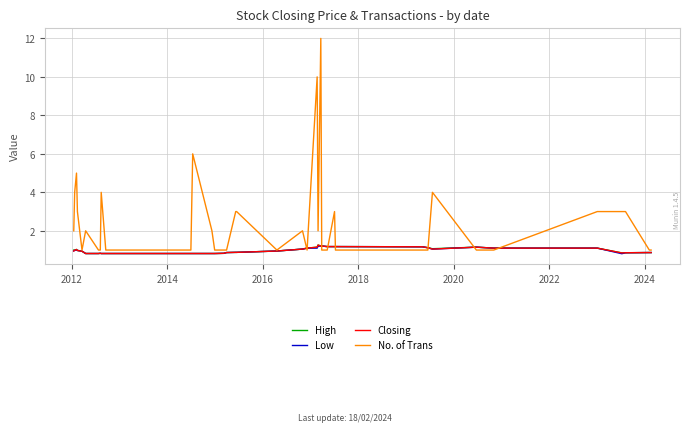

Which series has the widest spread of values?

No. of Trans